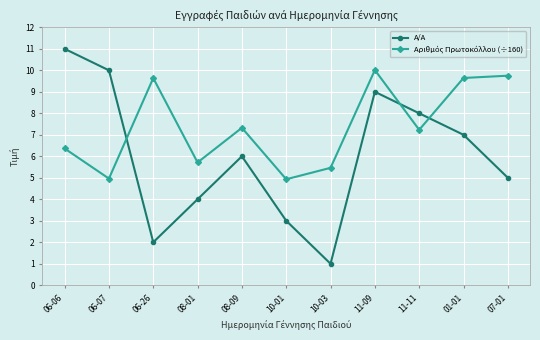

Rank the categories by A/A value from lowest to highest.

10-03, 06-26, 10-01, 08-01, 07-01, 08-09, 01-01, 11-11, 11-09, 06-07, 06-06